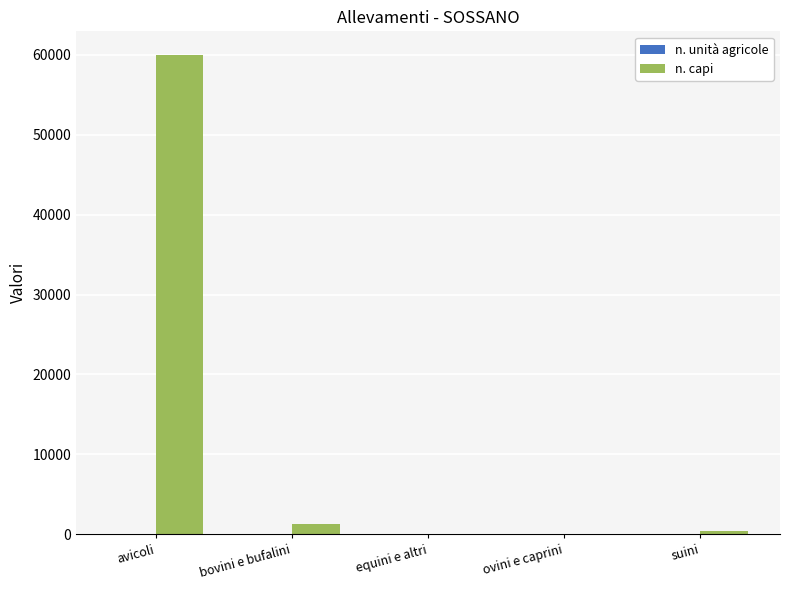

At which category is the sum across all series the highest?

avicoli